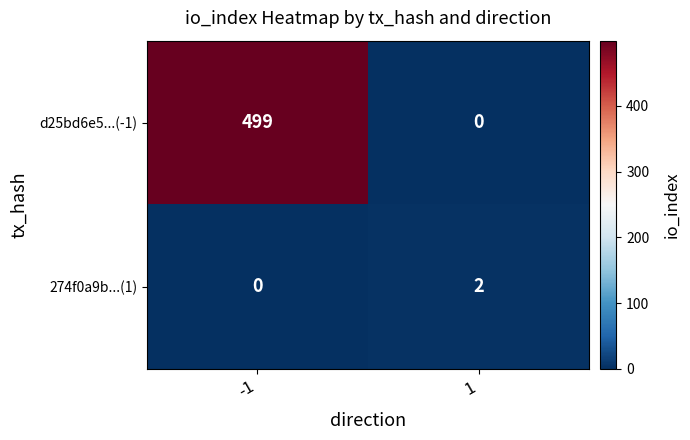

What is the sum of the d25bd6e5...(-1) values at -1 and 1?

499